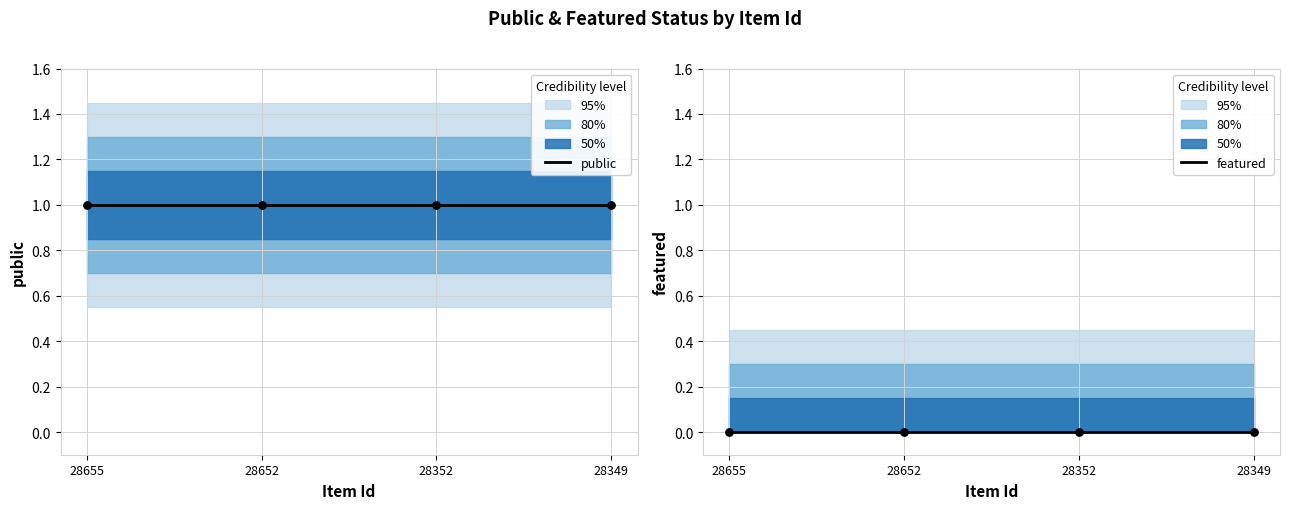

What are all the series names shown in the legend?

public, featured